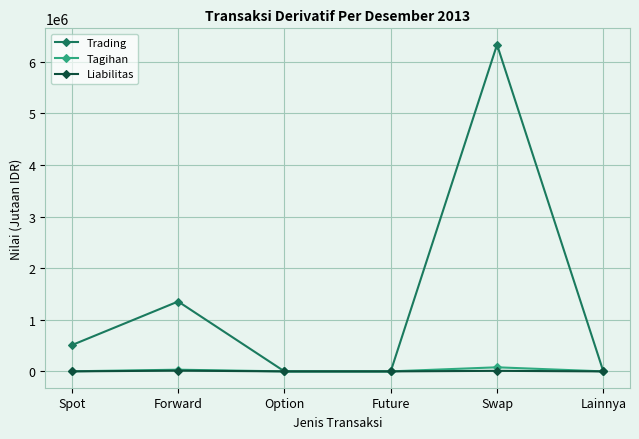

At how many categories does at least one series exceed 4720471?

1